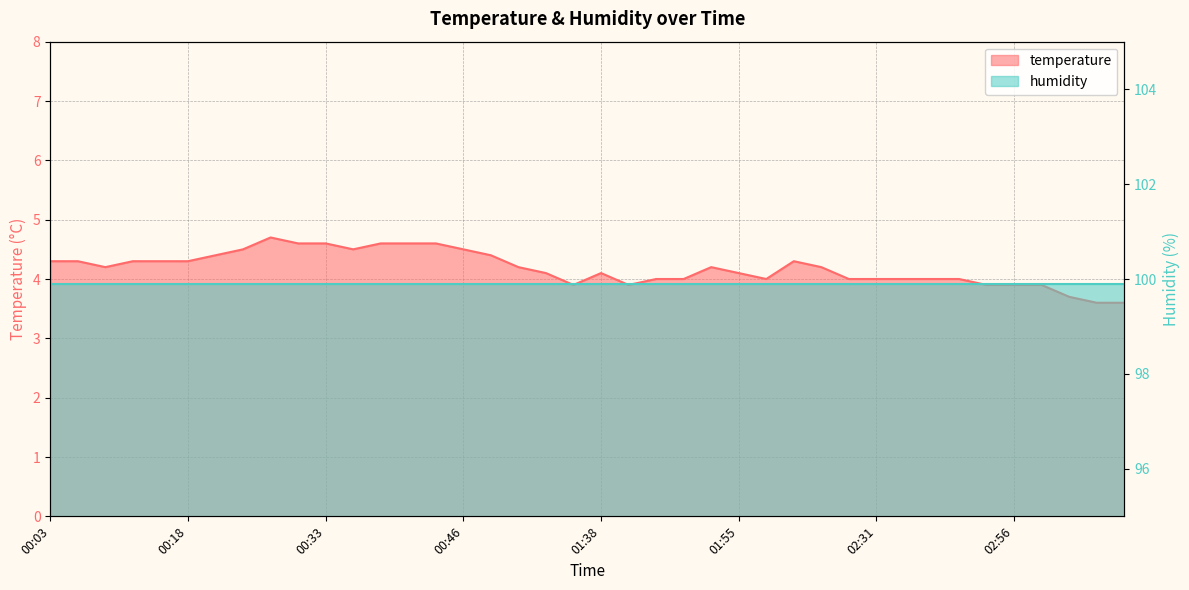

Approximately how many times larger is the value at 03:25 compared to 00:56?

0.9